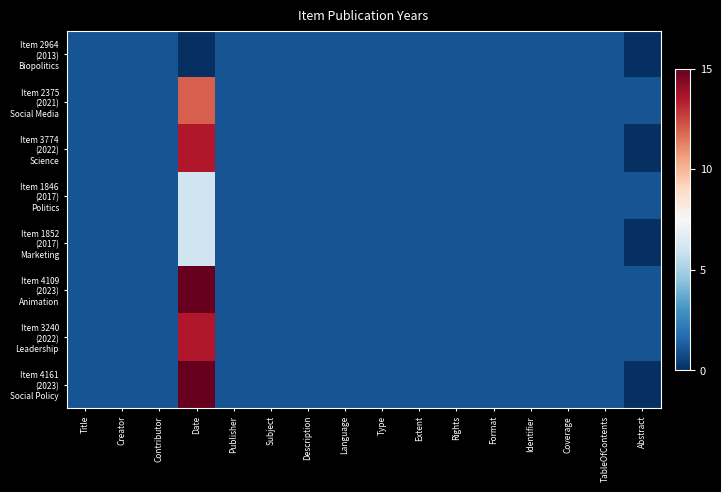

Which category has the highest value across all series?

Date